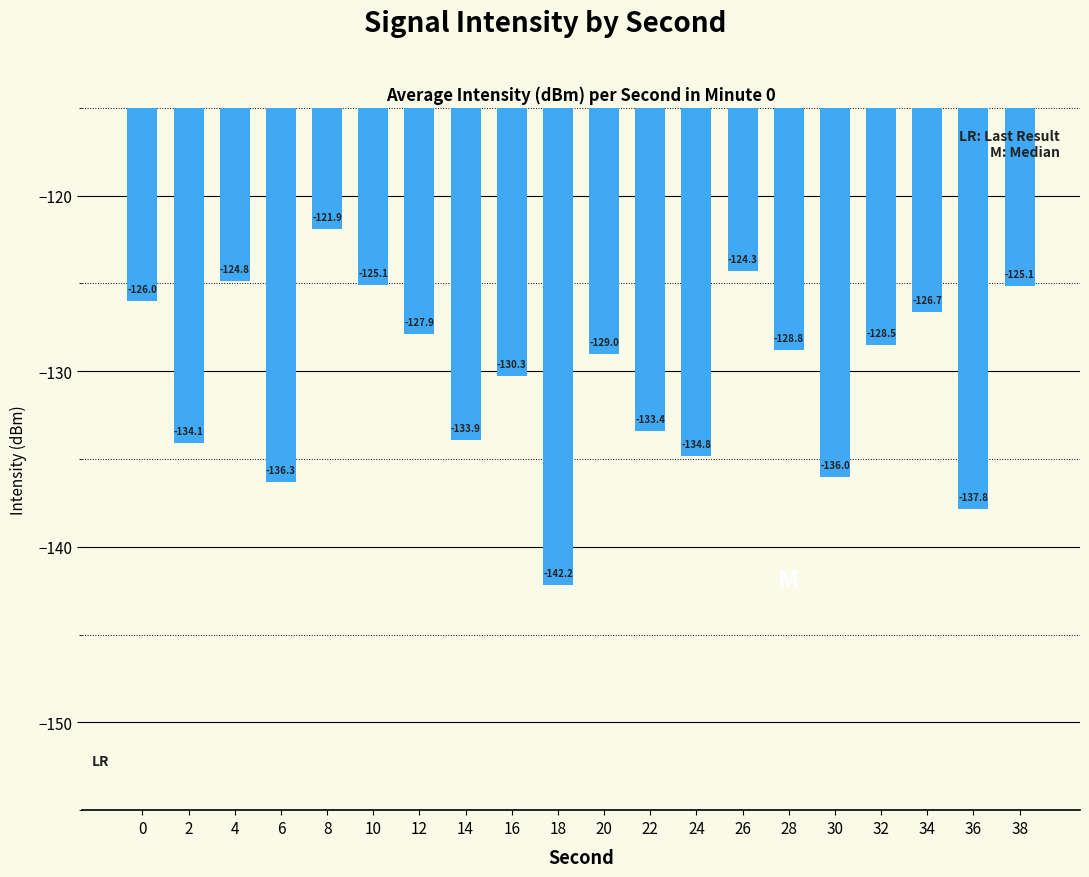

Reading left to right, transcribe all the data shown in this chart.

0=-126.0	2=-134.1	4=-124.8	6=-136.3	8=-121.9	10=-125.1	12=-127.9	14=-133.9	16=-130.3	18=-142.2	20=-129.0	22=-133.4	24=-134.8	26=-124.3	28=-128.8	30=-136.0	32=-128.5	34=-126.7	36=-137.8	38=-125.1